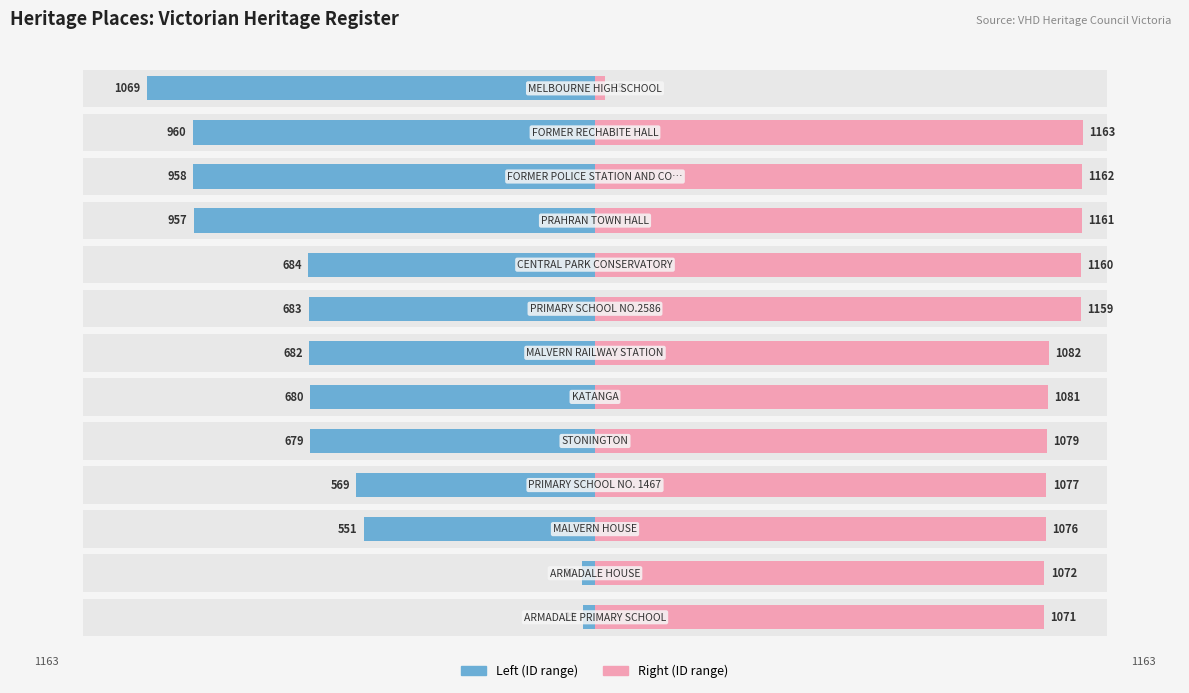

Reading left to right, extract all data points from this chart.

Left (ID): -29	-30	-551	-569	-679	-680	-682	-683	-684	-957	-958	-960	-1069
Right (ID): 1071	1072	1076	1077	1079	1081	1082	1159	1160	1161	1162	1163	25